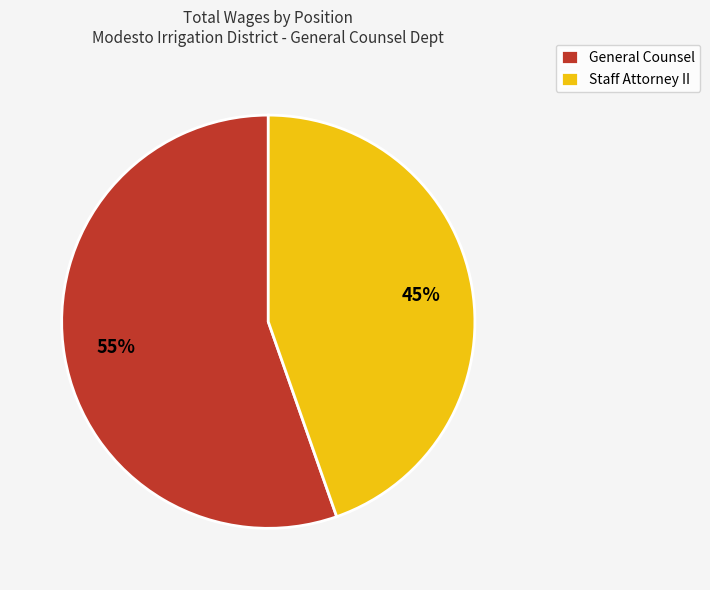

True or false: Staff Attorney II accounts for 53% of the total.

False